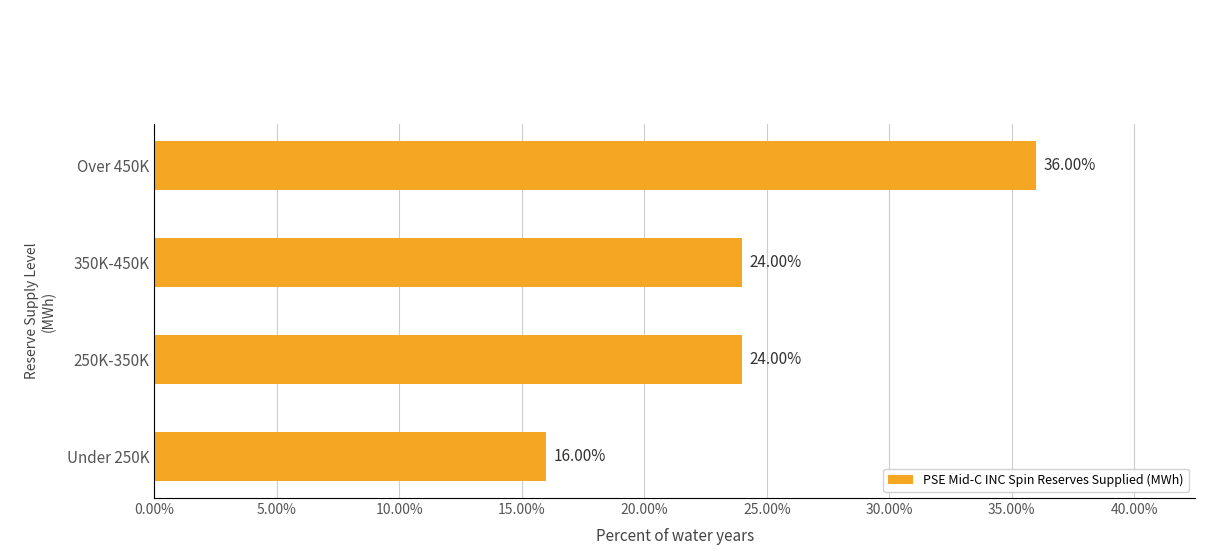

What is the change in value from Under 250K to Over 450K?

+20